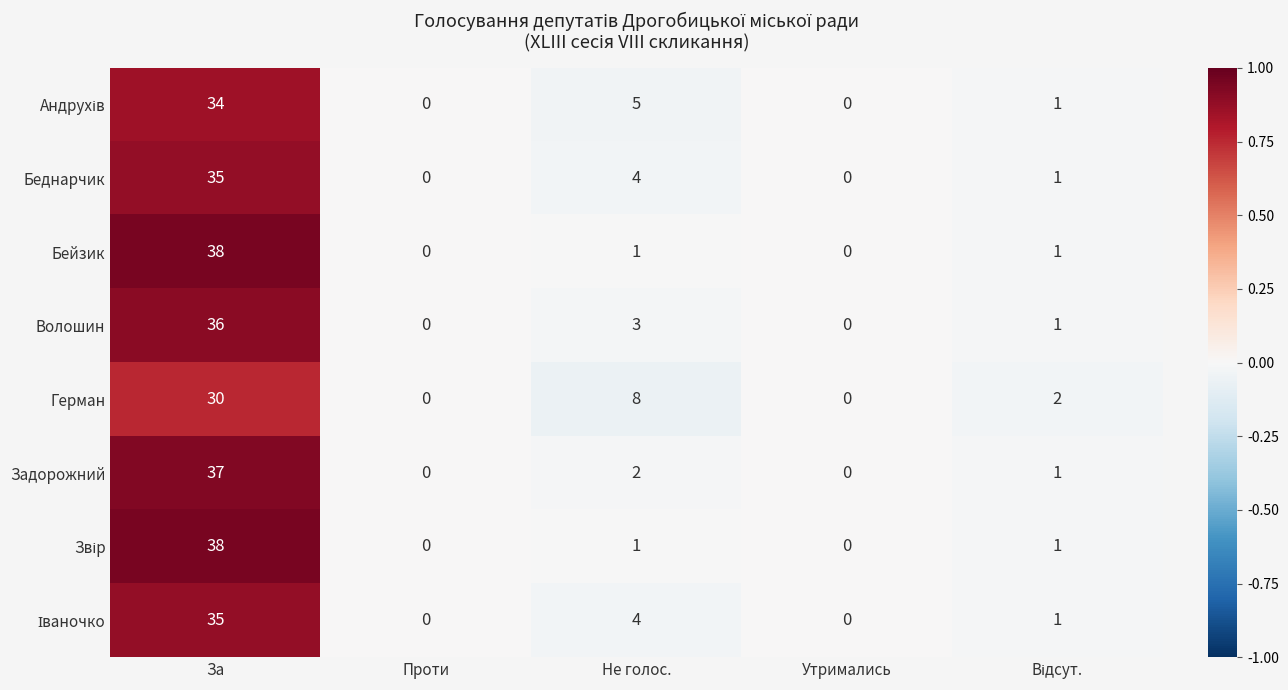

What is the average value of the Волошин series?

8